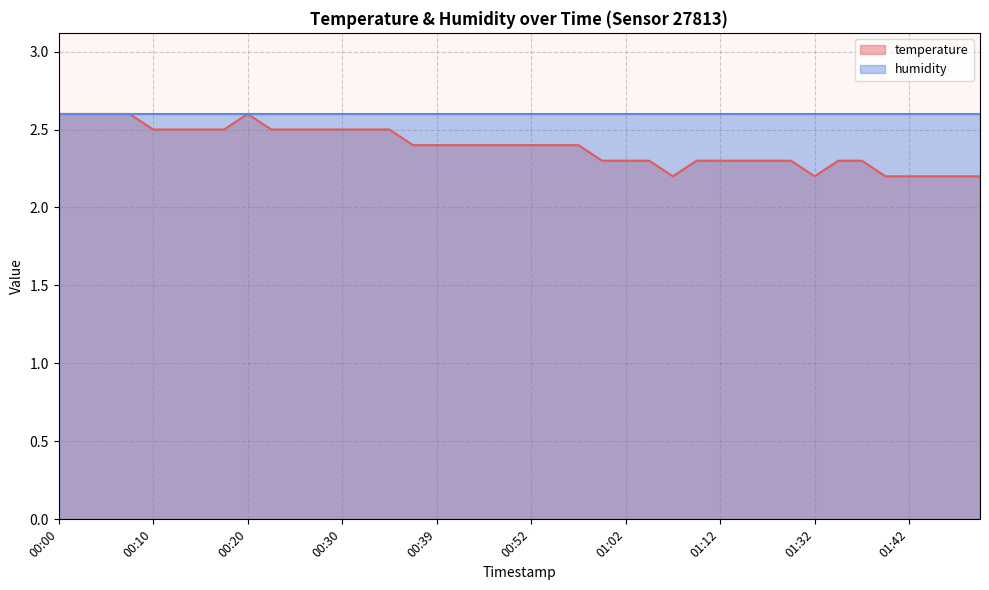

List the labels in order of value, smallest first.

01:07, 01:32, 01:40, 01:42, 01:45, 01:47, 01:49, 00:59, 01:02, 01:04, 01:09, 01:12, 01:14, 01:28, 01:30, 01:35, 01:37, 00:37, 00:39, 00:42, 00:47, 00:49, 00:52, 00:54, 00:57, 00:10, 00:13, 00:15, 00:17, 00:22, 00:25, 00:27, 00:30, 00:32, 00:35, 00:00, 00:03, 00:05, 00:08, 00:20